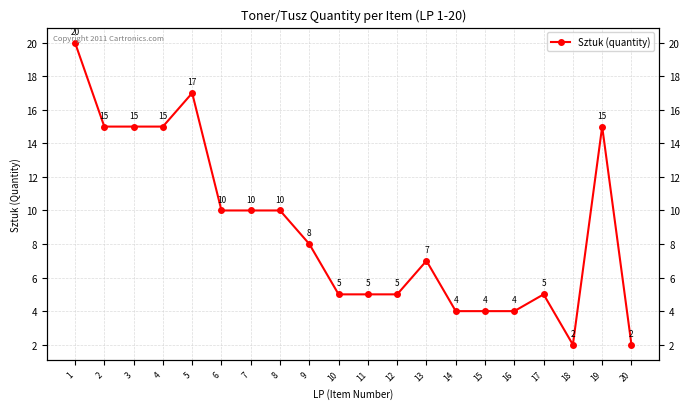

Reading right to left, transcribe all the data shown in this chart.

20=2	19=15	18=2	17=5	16=4	15=4	14=4	13=7	12=5	11=5	10=5	9=8	8=10	7=10	6=10	5=17	4=15	3=15	2=15	1=20